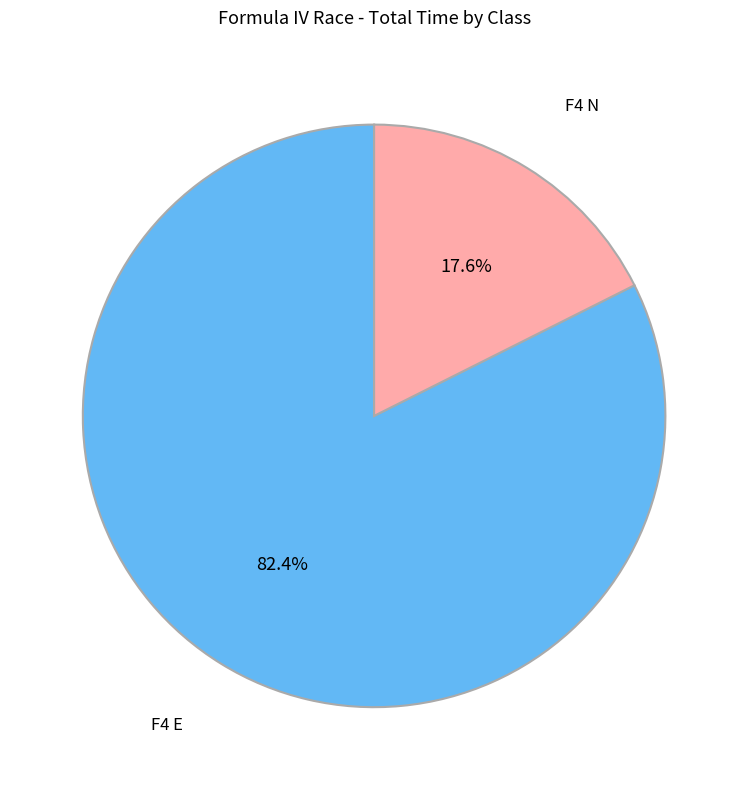

To the nearest percent, what portion does F4 E represent?

82%